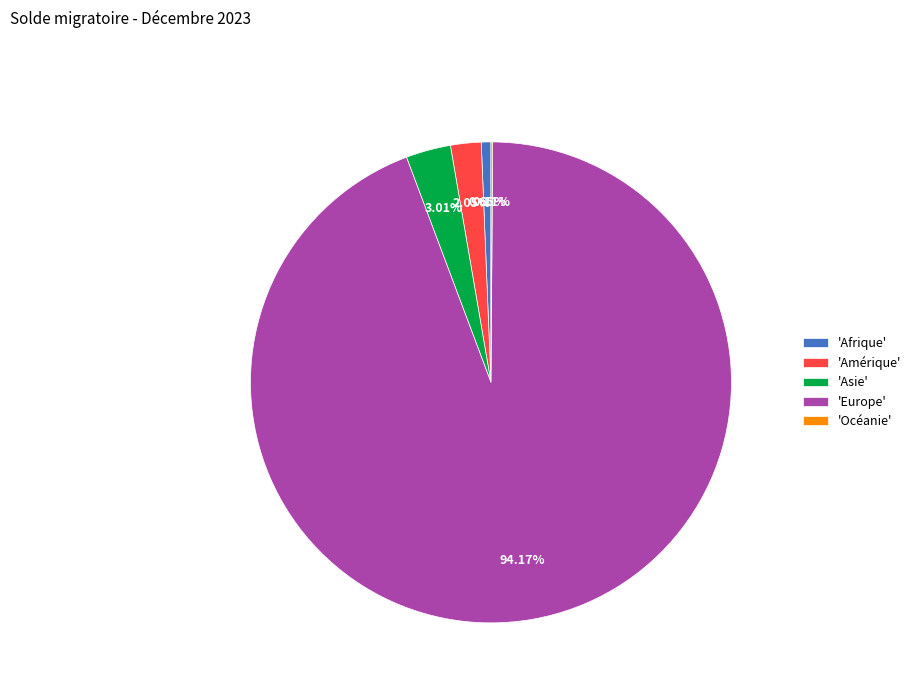

Is there any slice that represents more than half of the pie?

Yes